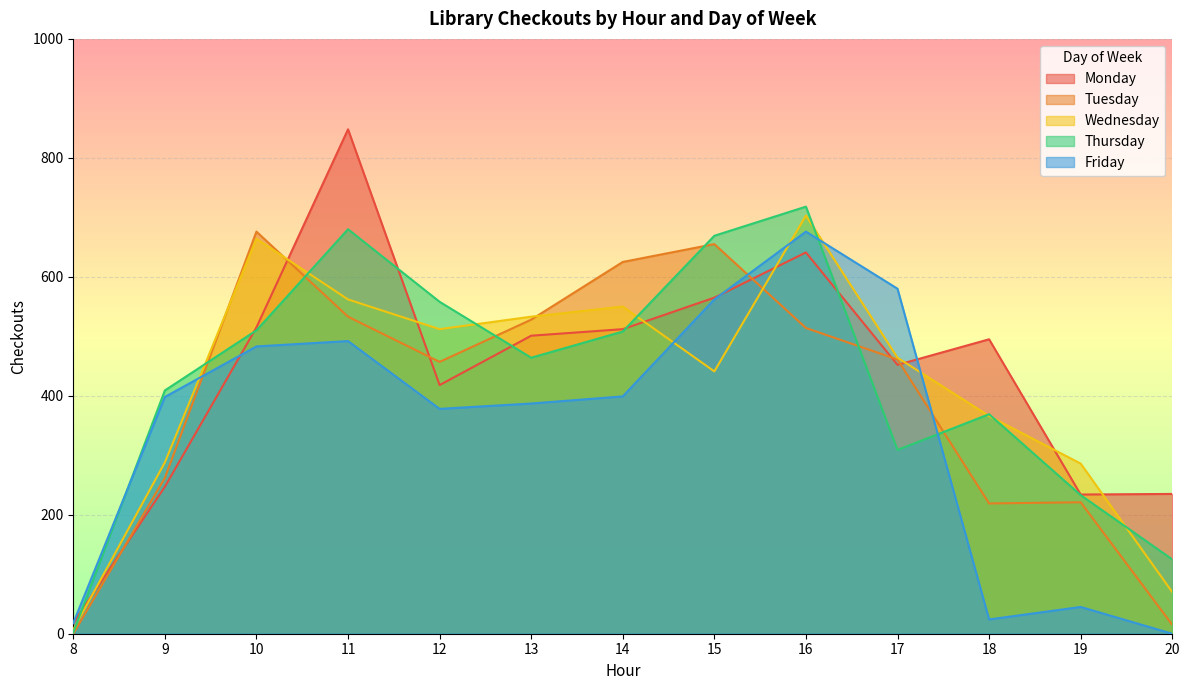

Which series changed the most between 18 and 19?

Monday